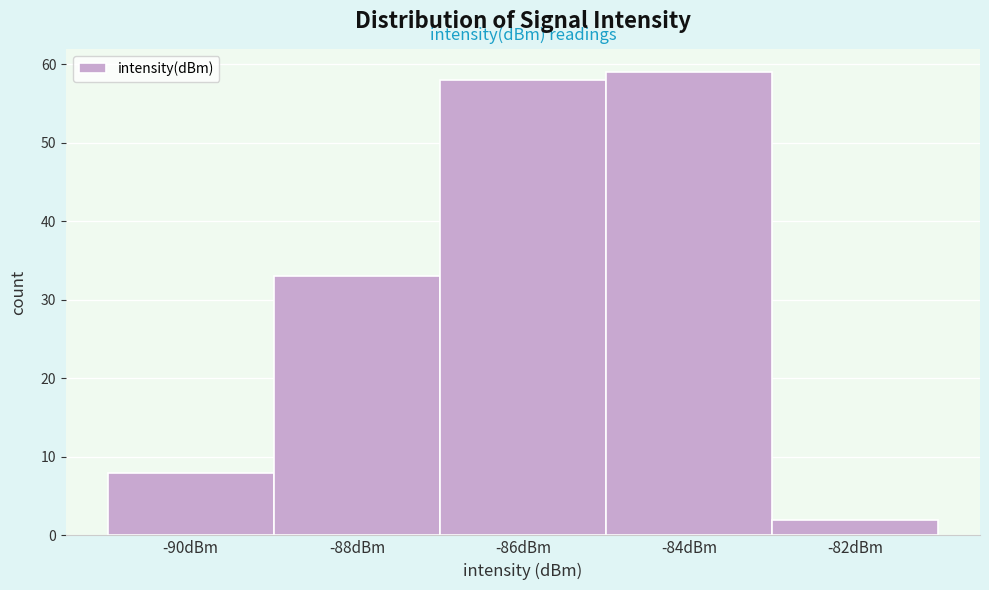

Reading right to left, extract all data points from this chart.

2	59	58	33	8